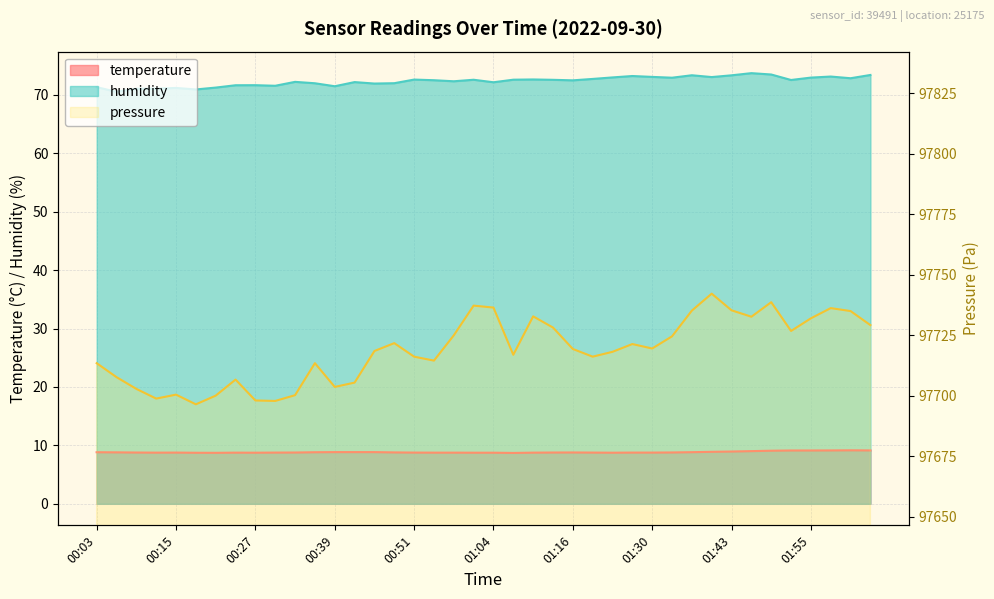

True or false: humidity has a value of 73.0 at 01:23.

True